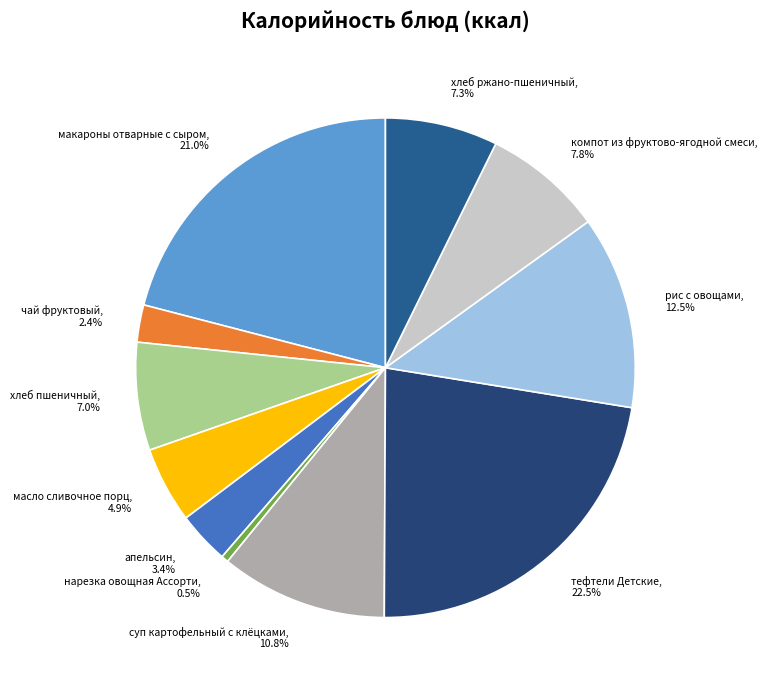

How many slices are in this pie chart?

11